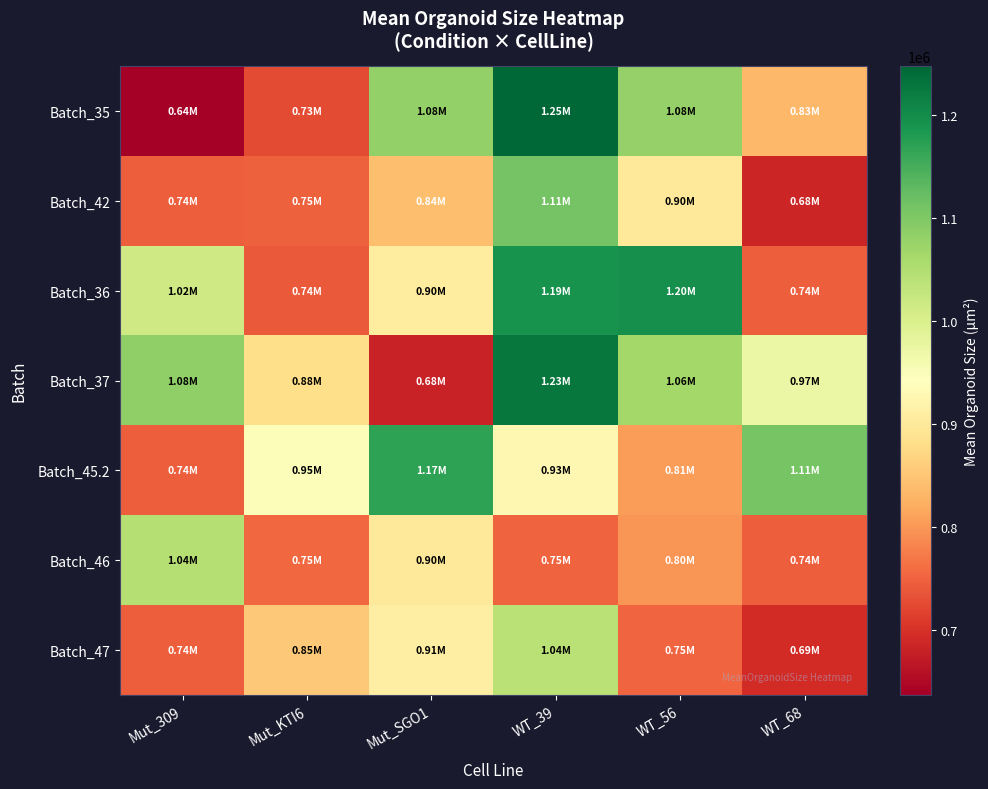

Reading left to right, list all the values displayed in this chart.

Batch_35: Mut_309=636500.0	Mut_KTI6=726222.2	Mut_SGO1=1081250.0	WT_39=1247142.9	WT_56=1078750.0	WT_68=833000.0
Batch_42: Mut_309=744666.7	Mut_KTI6=746333.3	Mut_SGO1=841333.3	WT_39=1110000.0	WT_56=900500.0	WT_68=684333.3
Batch_36: Mut_309=1015500.0	Mut_KTI6=740000.0	Mut_SGO1=903875.0	WT_39=1190625.0	WT_56=1195000.0	WT_68=744750.0
Batch_37: Mut_309=1083750.0	Mut_KTI6=882066.7	Mut_SGO1=680571.4	WT_39=1227142.9	WT_56=1063769.2	WT_68=971356.5
Batch_45.2: Mut_309=744000.0	Mut_KTI6=948625.0	Mut_SGO1=1168750.0	WT_39=927250.0	WT_56=805571.4	WT_68=1107500.0
Batch_46: Mut_309=1045000.0	Mut_KTI6=754300.0	Mut_SGO1=899809.5	WT_39=750714.3	WT_56=797666.7	WT_68=744750.0
Batch_47: Mut_309=744000.0	Mut_KTI6=852000.0	Mut_SGO1=910000.0	WT_39=1040750.0	WT_56=752500.0	WT_68=693000.0